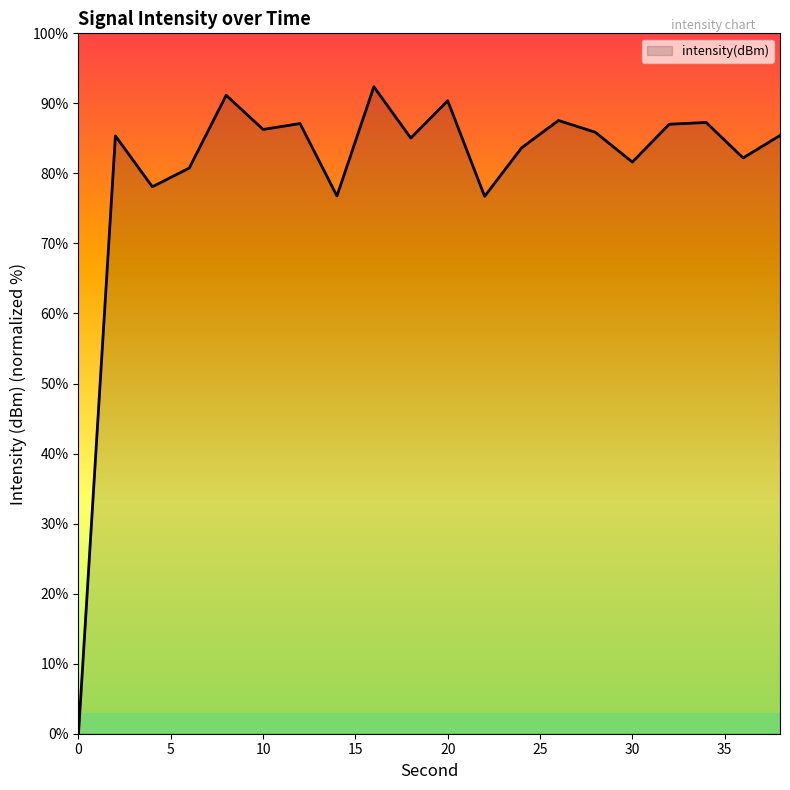

What is the maximum value shown in the chart?

92.4